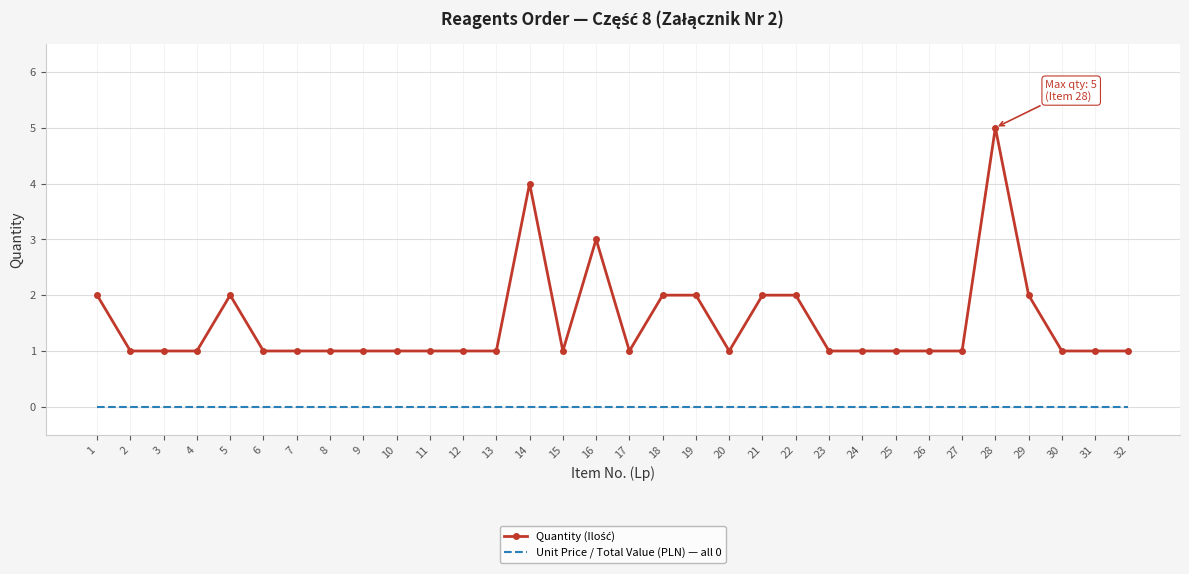

At which category is the sum across all series the highest?

28